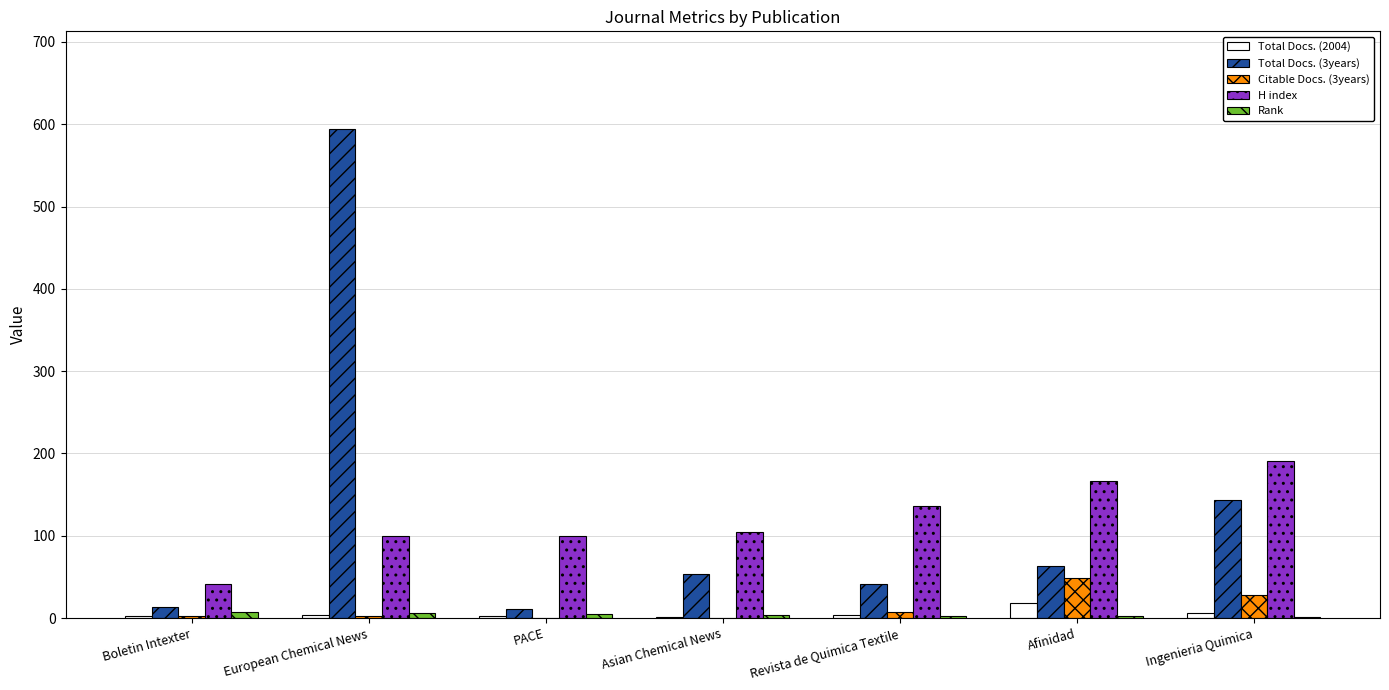

What is the total value across all series at Afinidad?

299